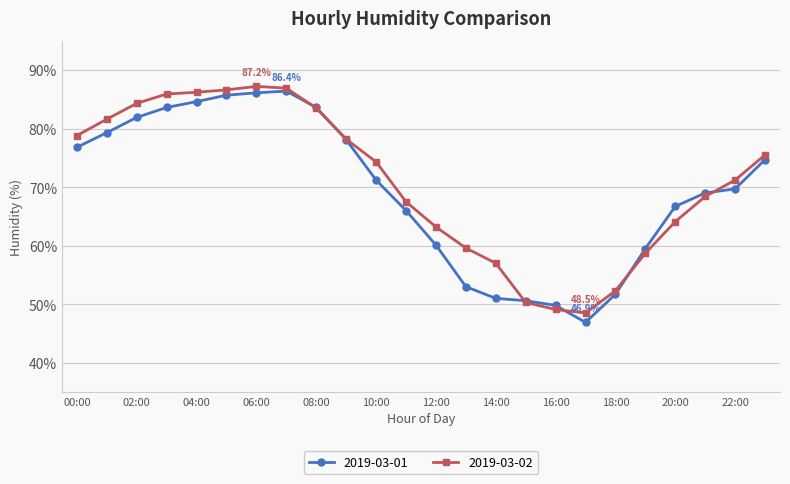

True or false: 2019-03-01 has more than 0 interior local peaks.

True